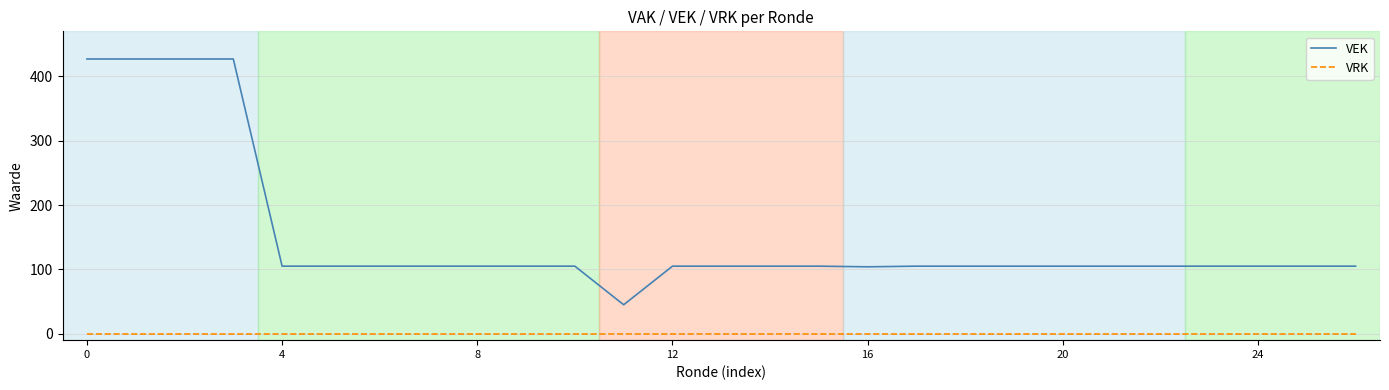

How many lines are shown in the chart?

2